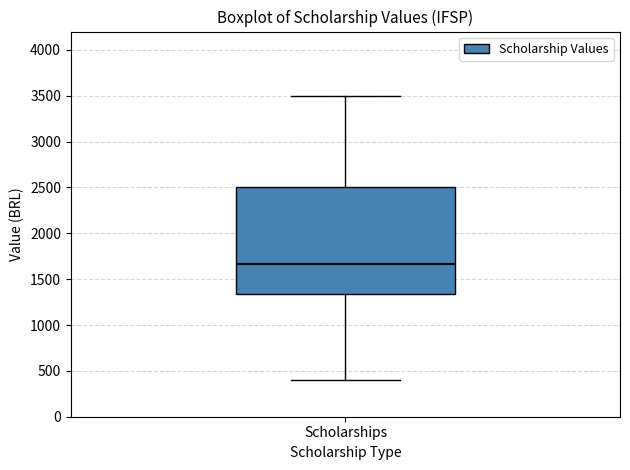

Read this box plot against the y-axis: the position of the median line, the range covered by the box, and the ends of both whiskers. The values are not printed on the chart, so give them approximately, as read against the axis.

median 1650, box 1350 to 2500, whiskers 400 to 3500